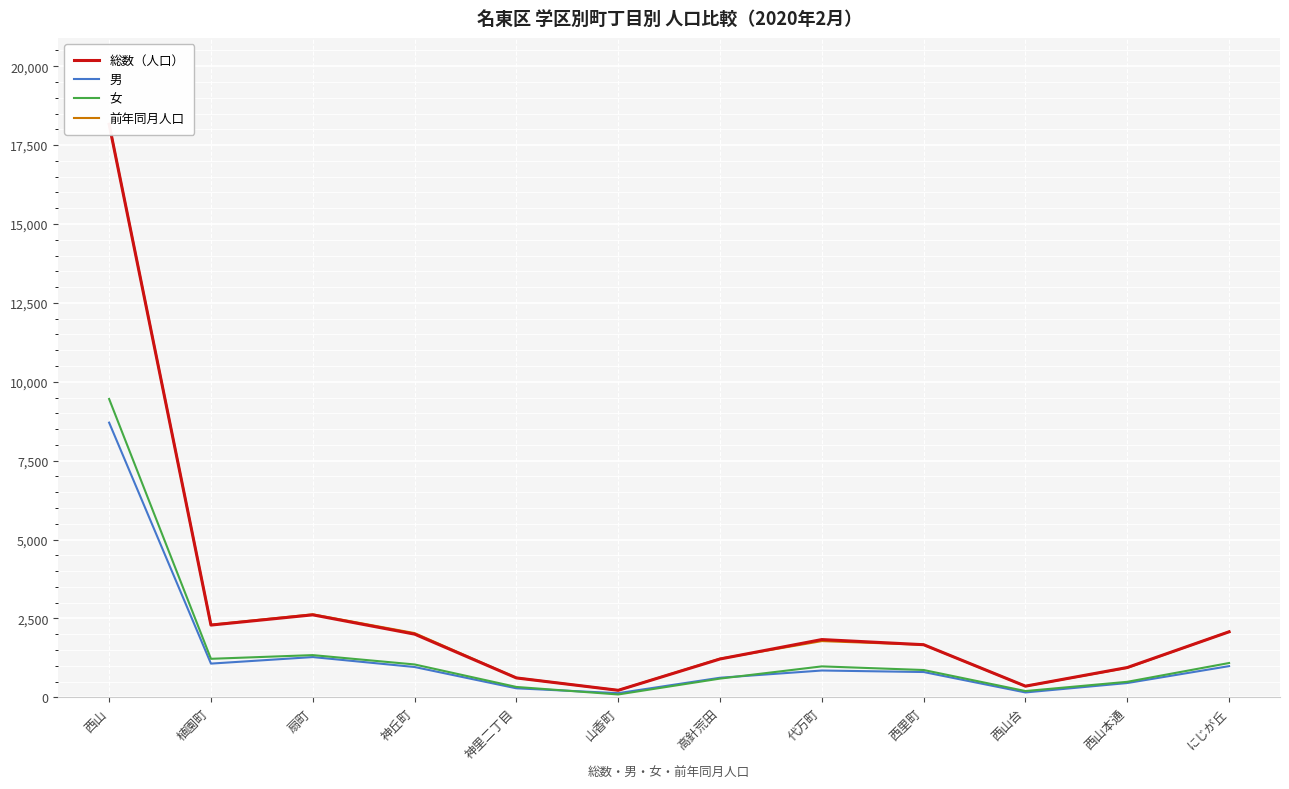

What is the lowest value of the 前年同月人口 series?

223